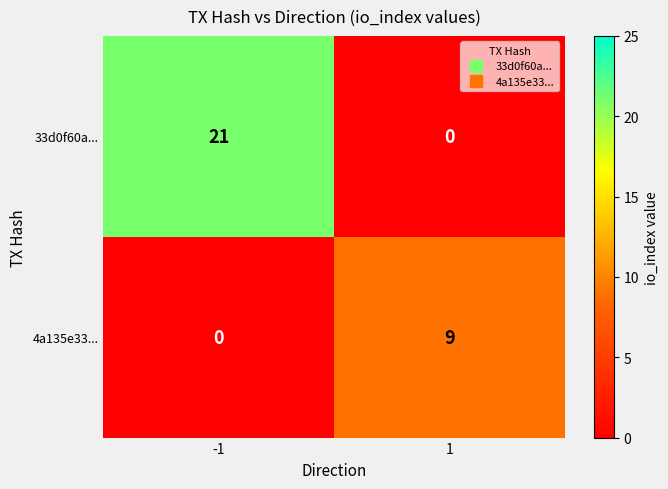

What is the spread (max minus min) of values at 1?

9